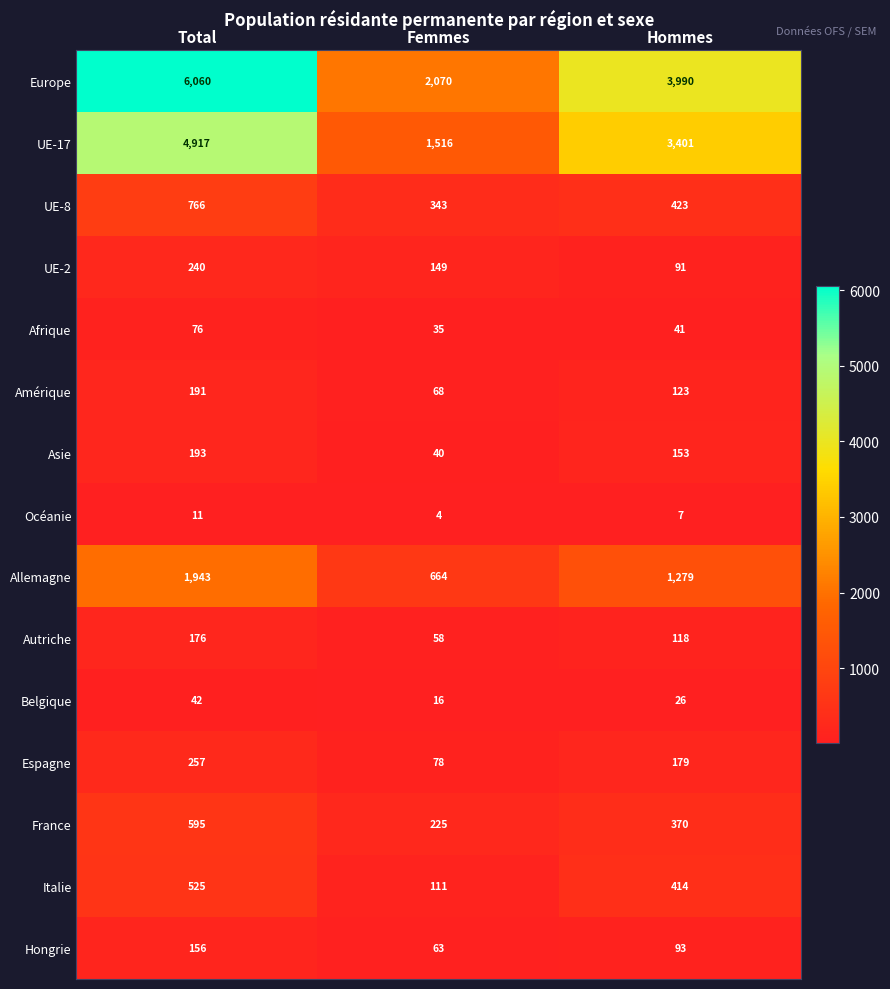

At which label does Hongrie first exceed 93?

Total